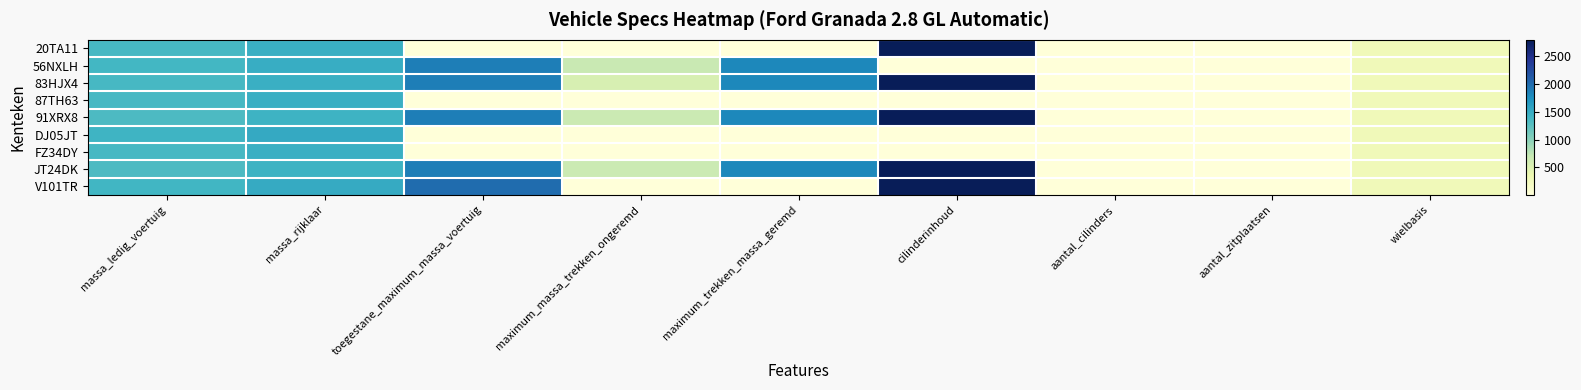

How many distinct data groups are displayed?

9